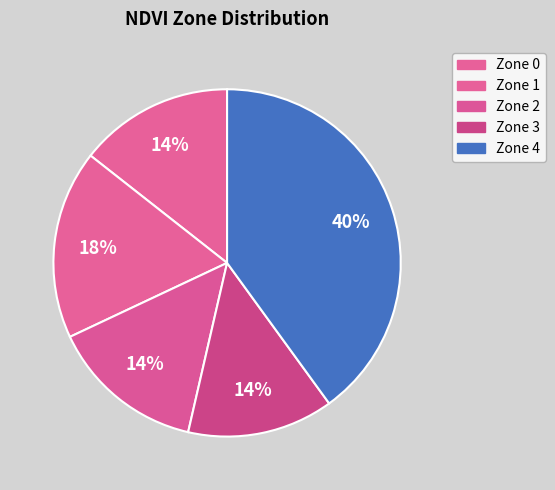

How many segments does this pie chart have?

5